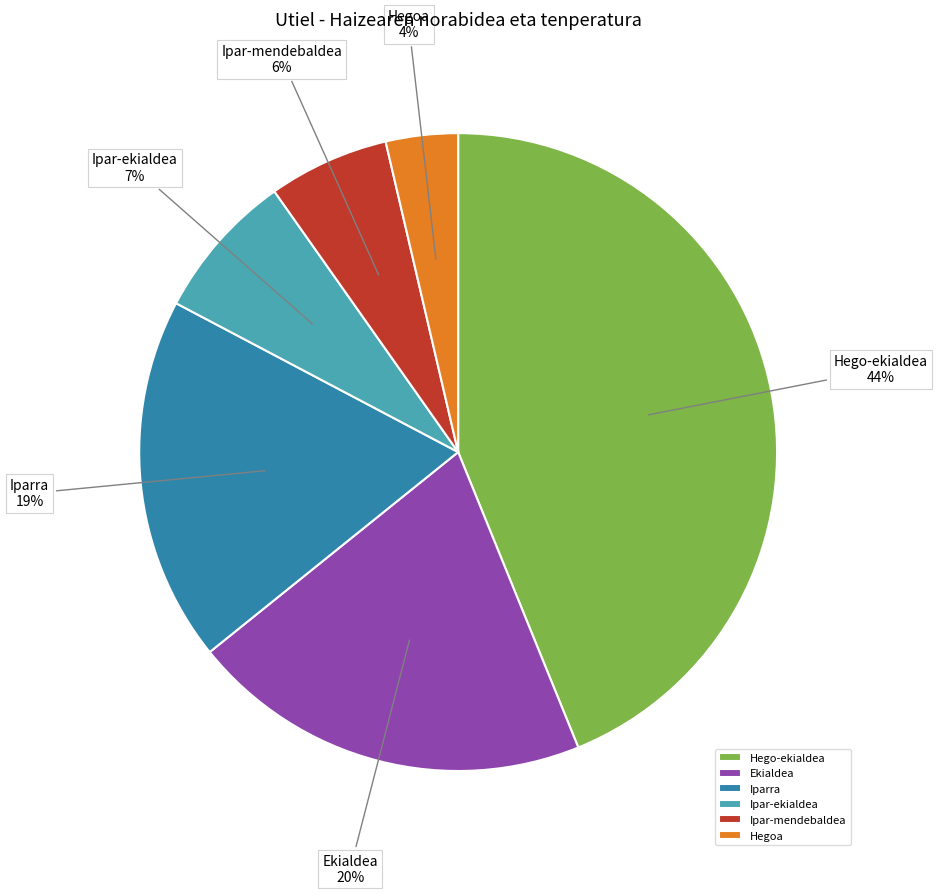

True or false: Iparra accounts for 1% of the total.

False